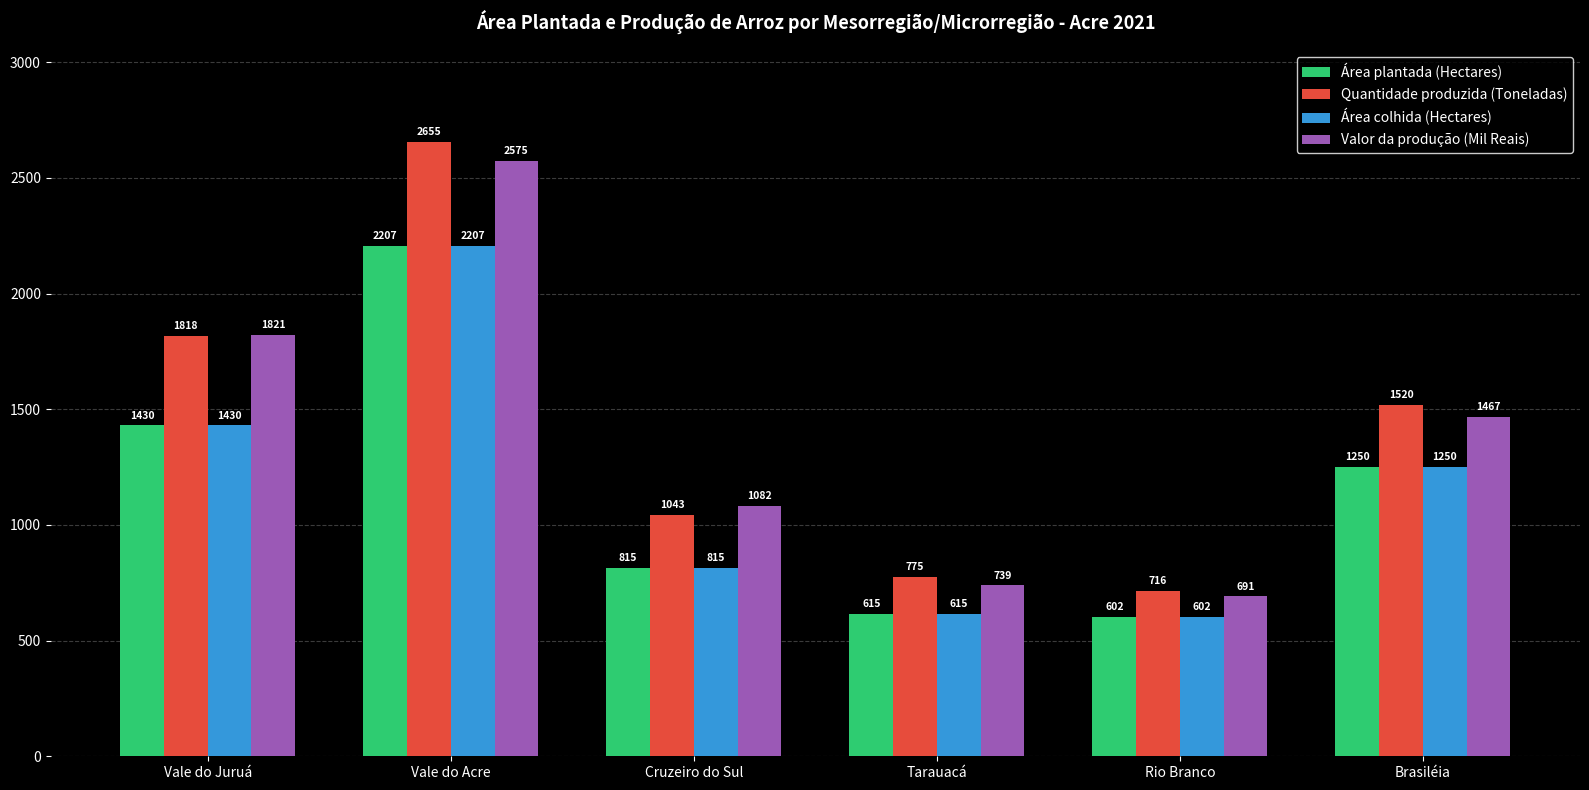

At which label is Valor da produção (Mil Reais) closest to 1633?

Brasiléia